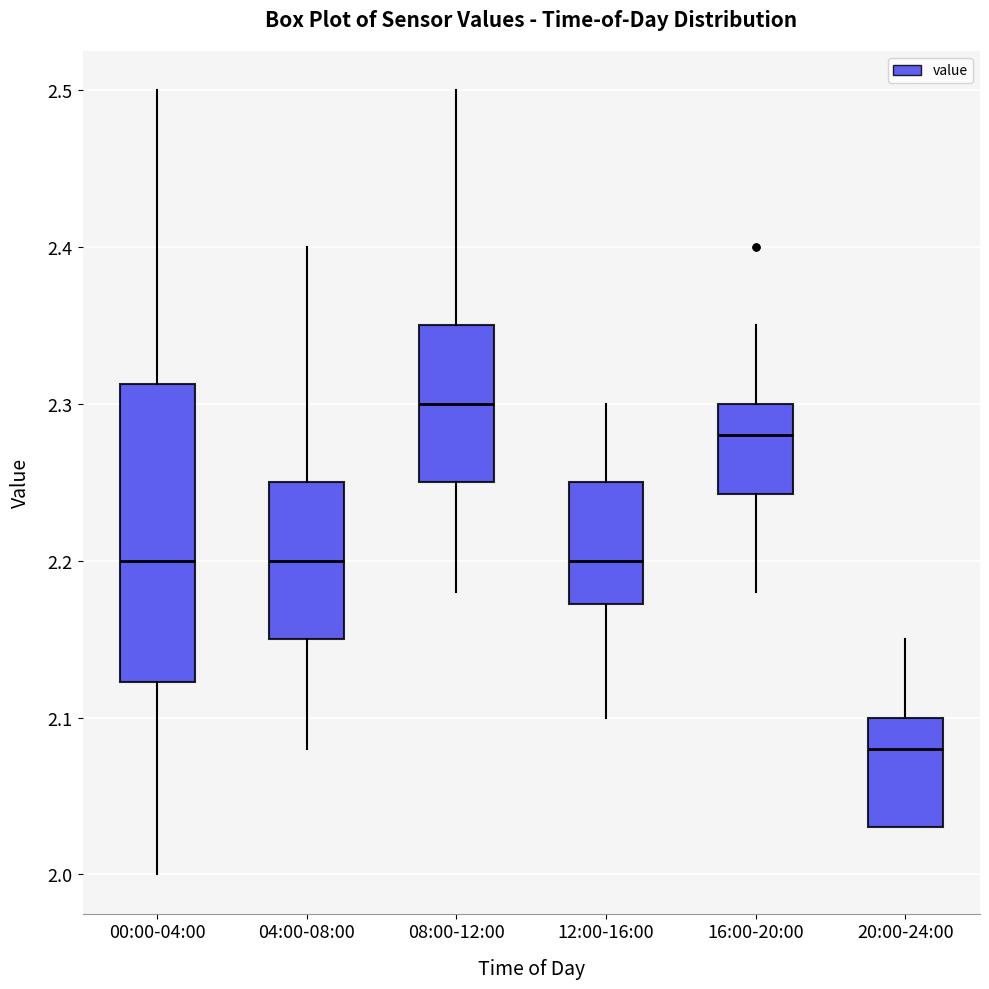

Which box is the tallest, from its lower edge to its upper edge?

00:00-04:00